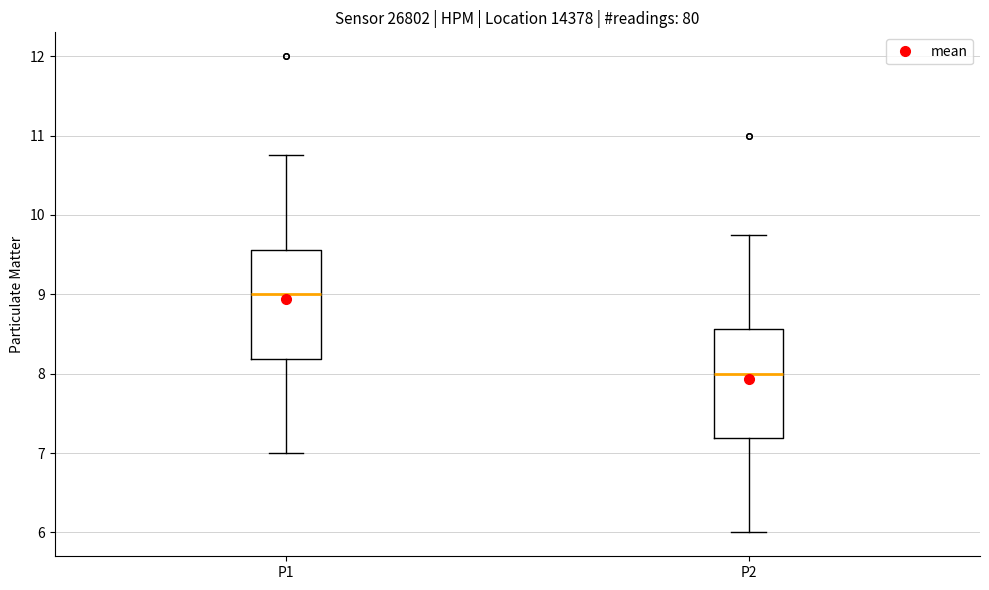

Reading left to right, read every box against the y-axis: the position of its median line, the range the box covers, and the ends of its whiskers. The values are not printed on the chart, so give them approximately, as read against the axis.

P1: median 9.0, box 8.2 to 9.6, whiskers 7.0 to 10.8
P2: median 8.0, box 7.2 to 8.6, whiskers 6.0 to 9.8